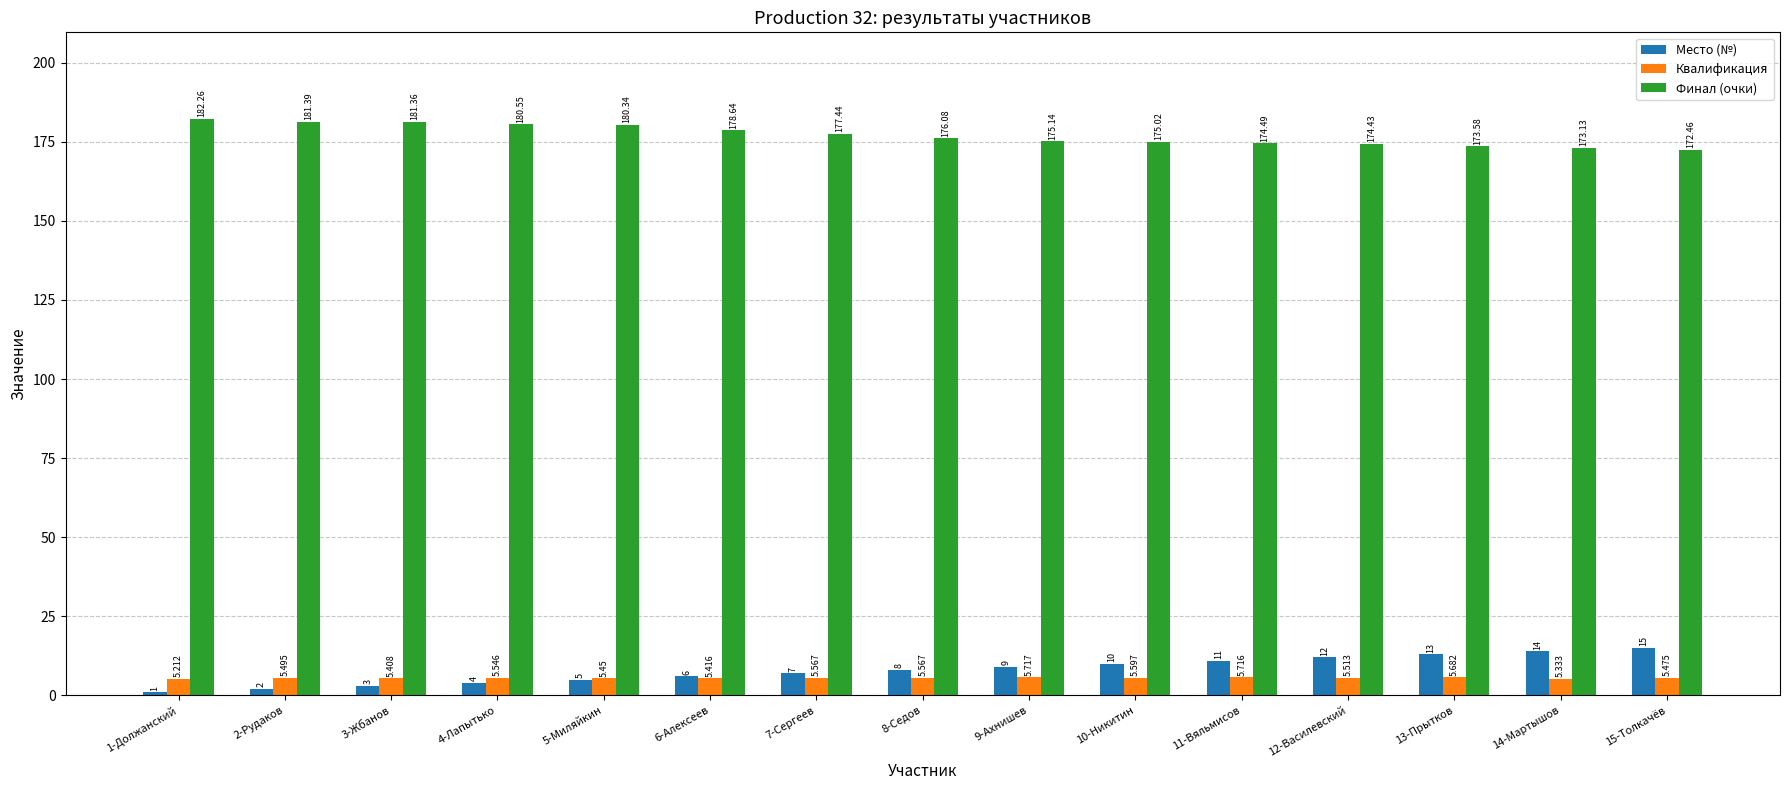

How many bars are there in each group?

3